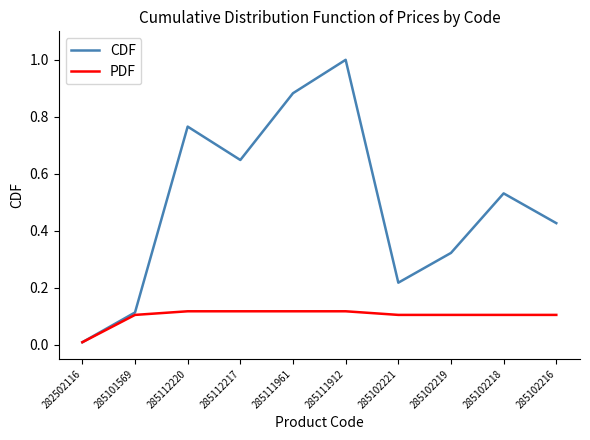

Between 285112220 and 285112217, which series saw the biggest shift?

CDF